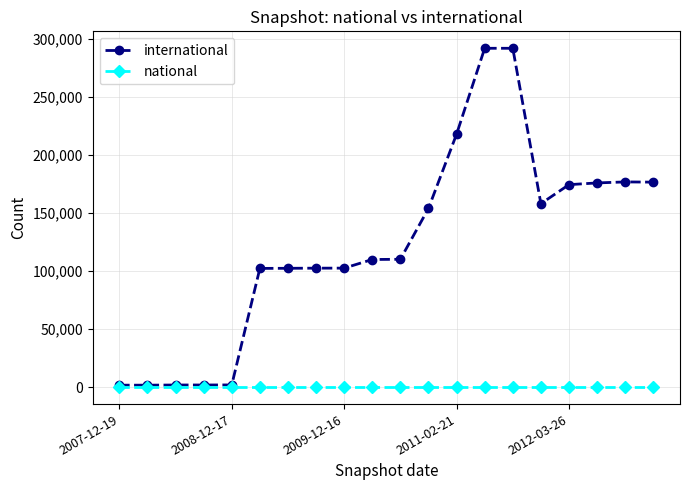

What is the maximum value shown in the chart?

292181